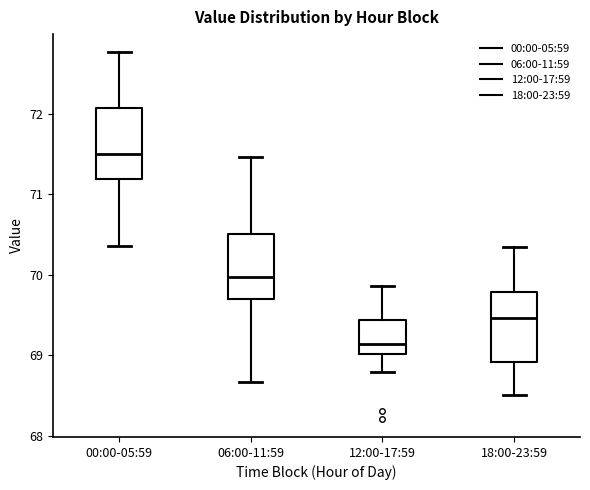

Which box has the lowest median line?

12:00-17:59